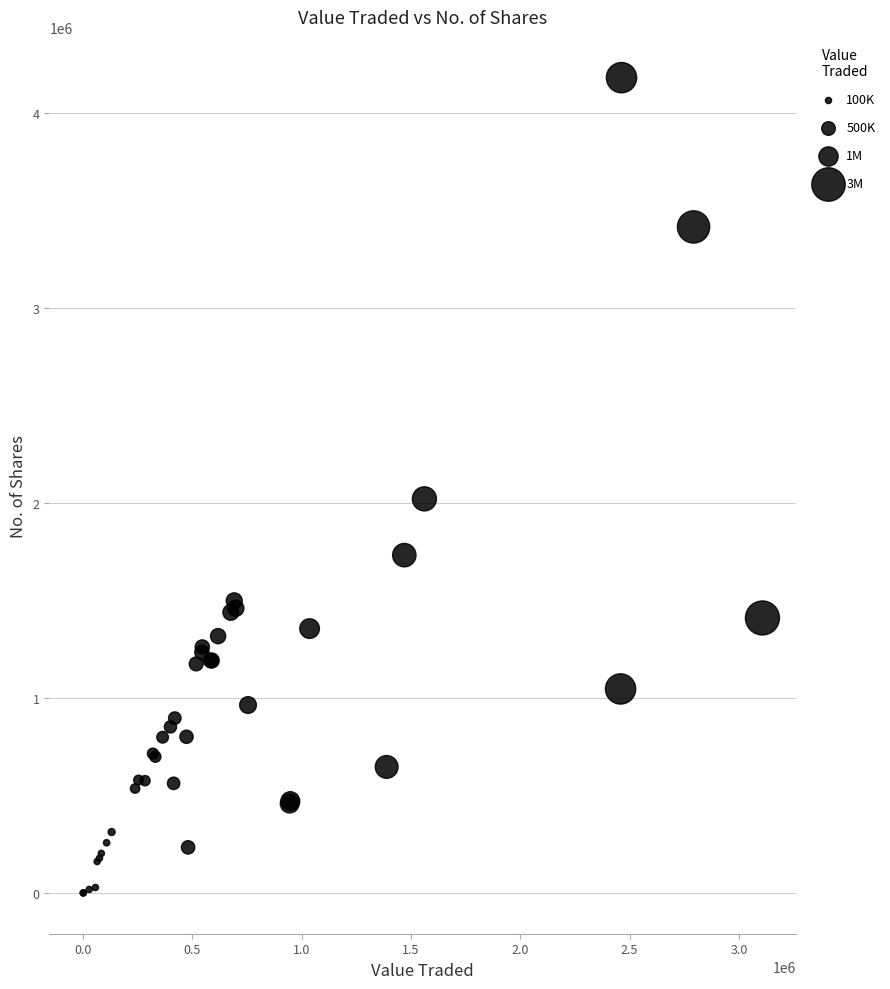

What Y value in the scatter plot is closest to 2090315?

2020820